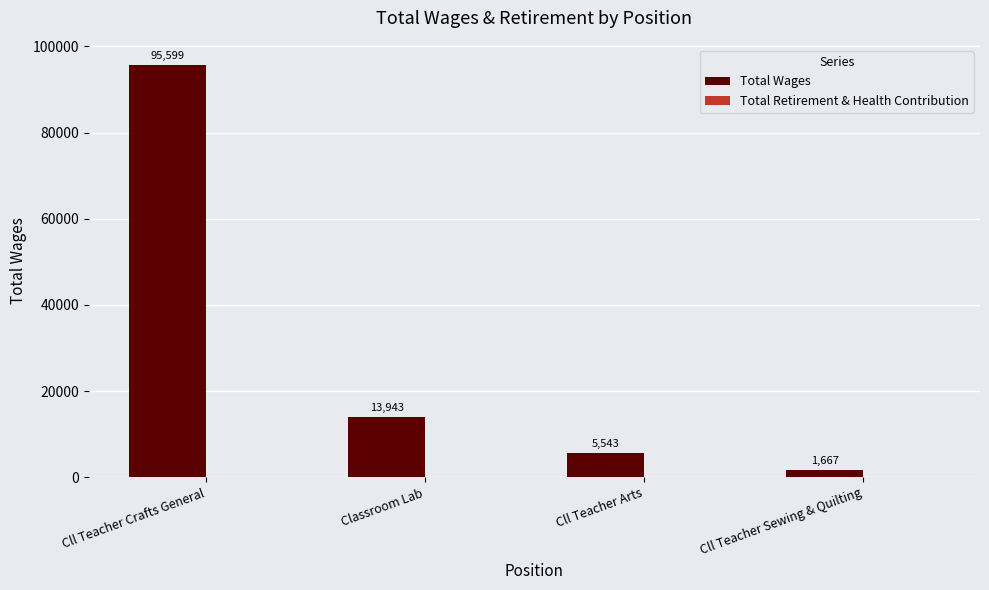

Between Cll Teacher Arts and Cll Teacher Sewing & Quilting, which is larger?

Cll Teacher Arts